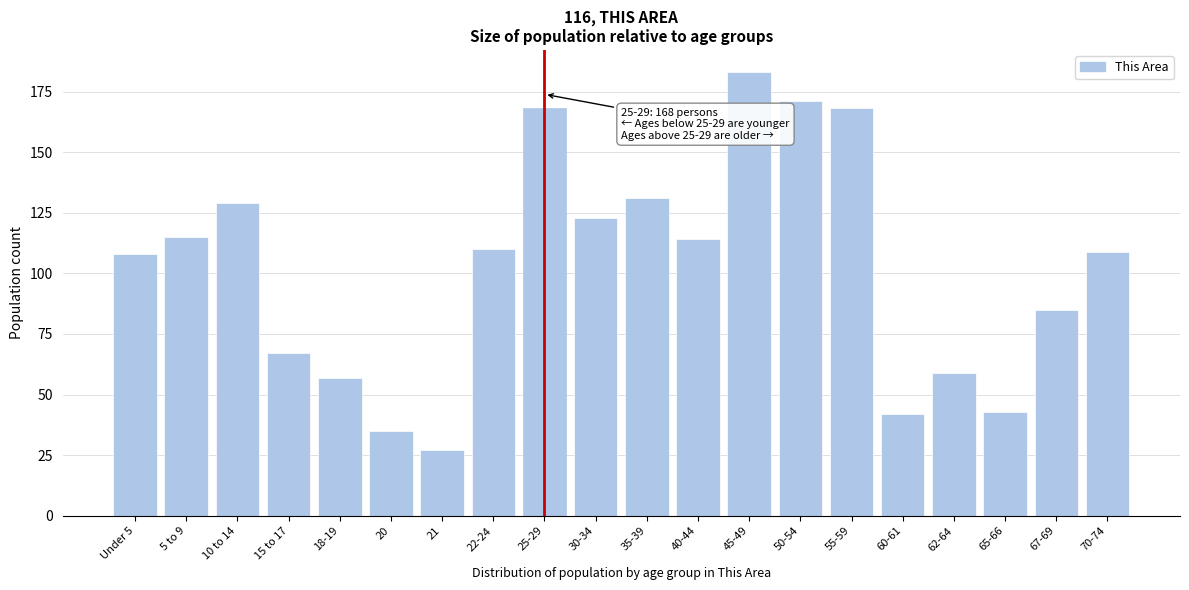

Reading left to right, extract all data points from this chart.

108	115	129	67	57	35	27	110	168	123	131	114	183	171	168	42	59	43	85	109